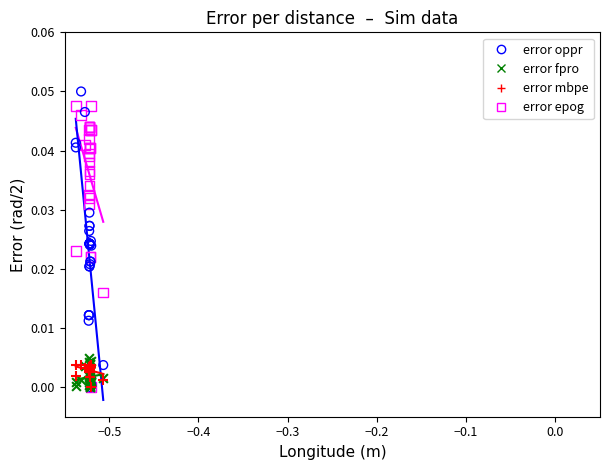

What are all the series names shown in the legend?

error oppr, error fpro, error mbpe, error epog